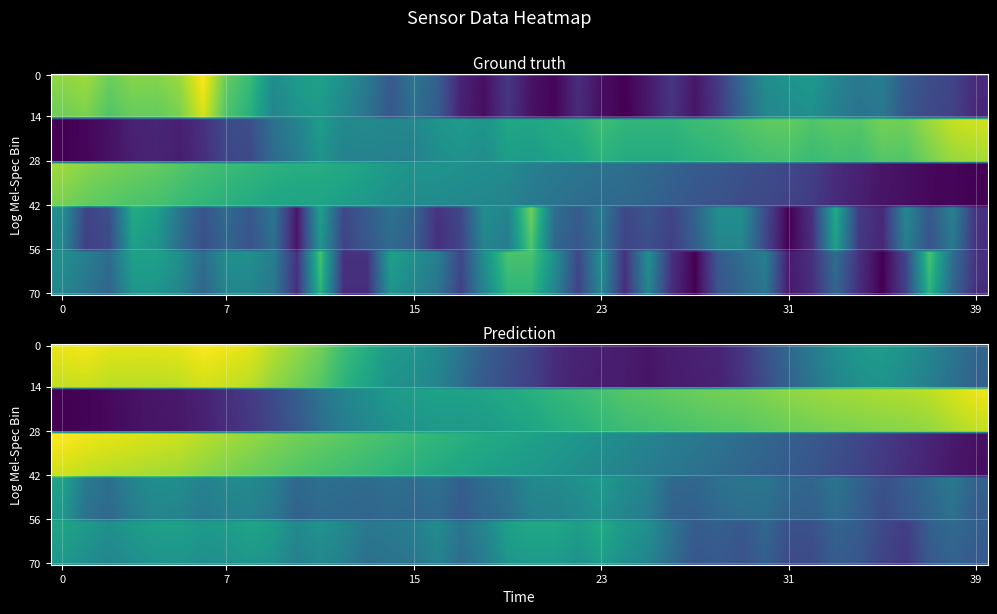

What is the total value across all series at 32?

1.7